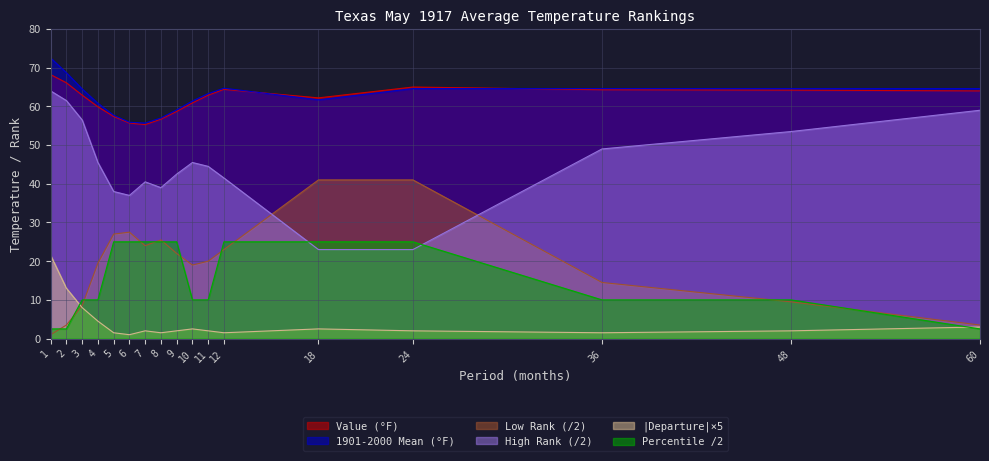

What is the maximum value for 1901-2000 Mean?

72.5